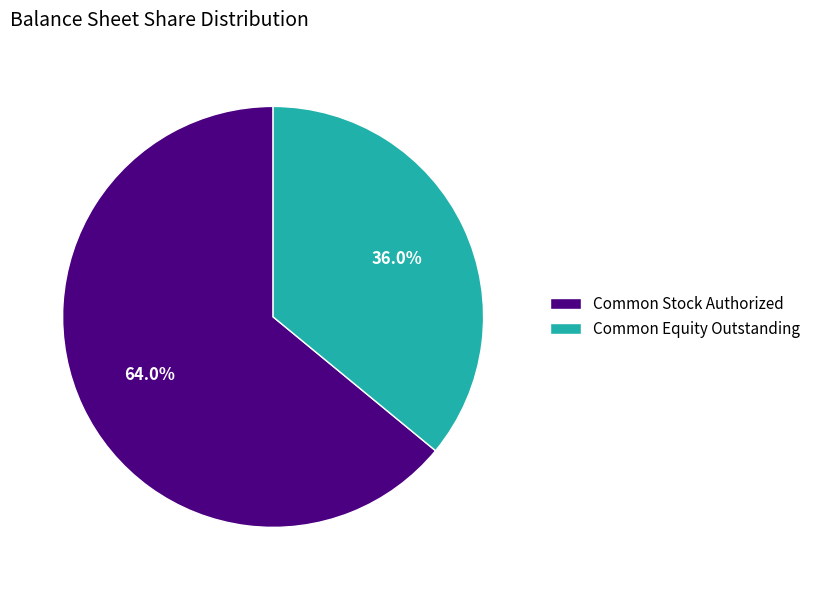

How much of the chart is everything except Common Stock Authorized?

36.0%